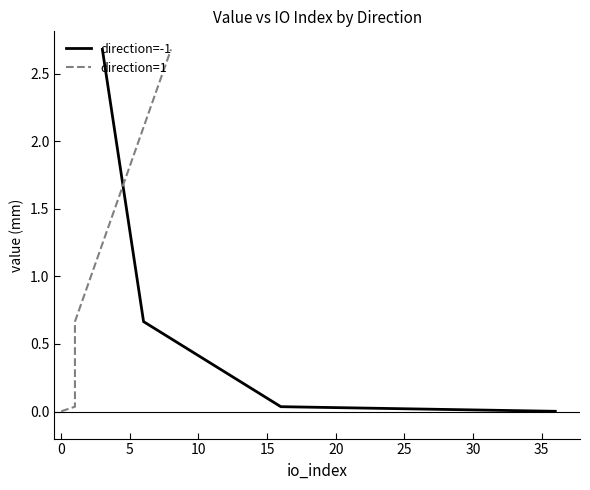

Which series has the largest total across all categories?

direction=-1